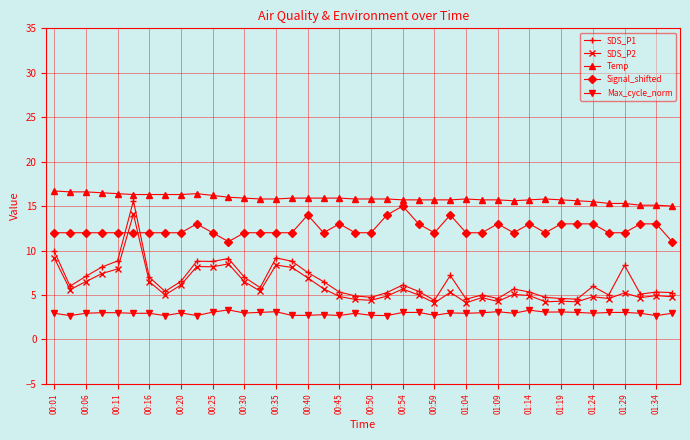

What is the minimum value for SDS_P1?

4.4